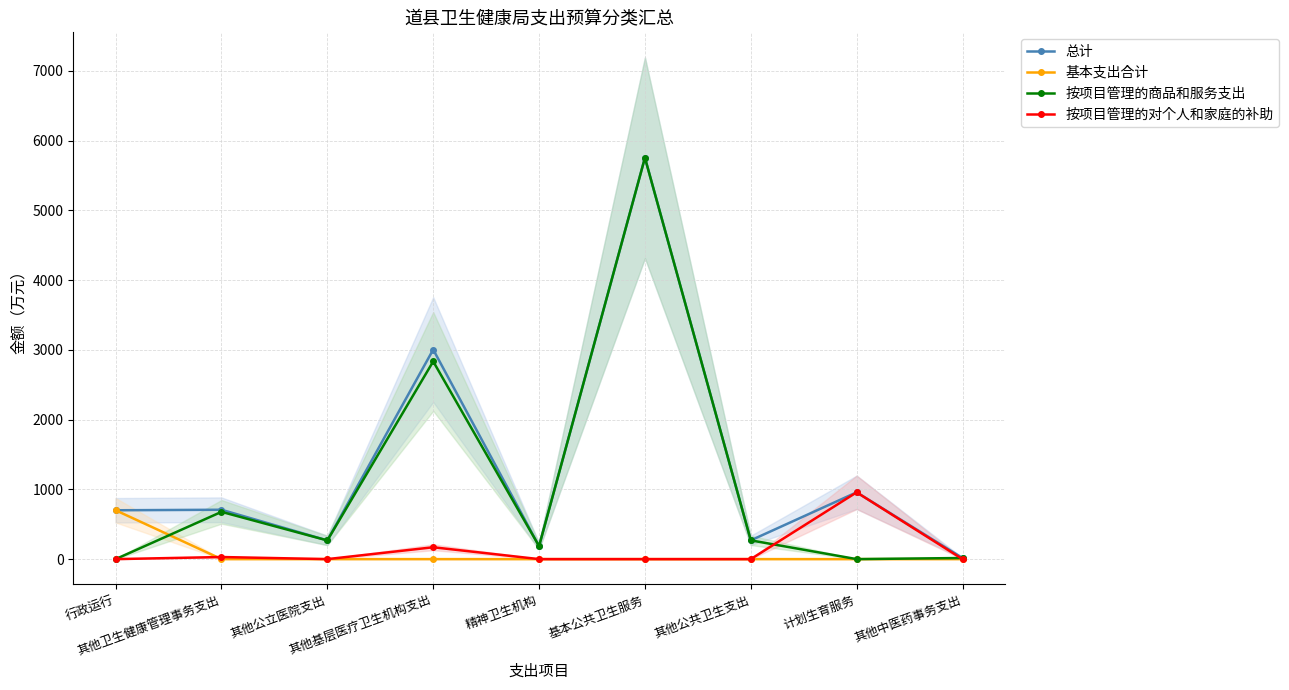

What is the total value across all series at 基本公共卫生服务?

11507.7